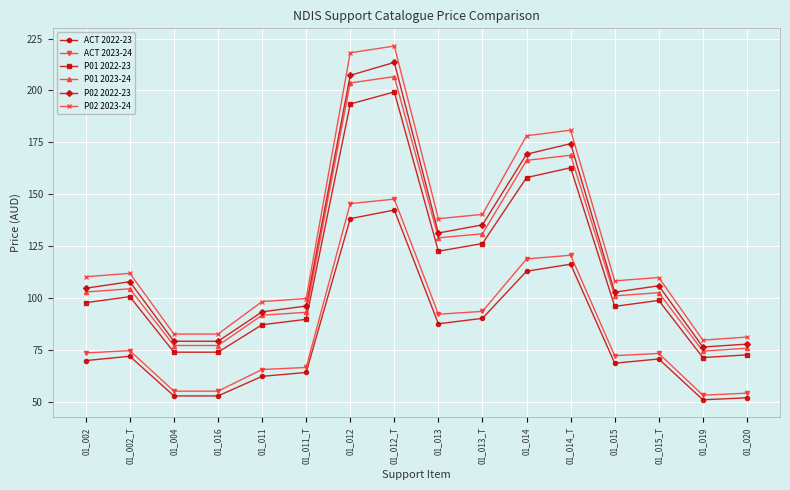

True or false: P02 2023-24 and P01 2022-23 intersect in this chart.

False